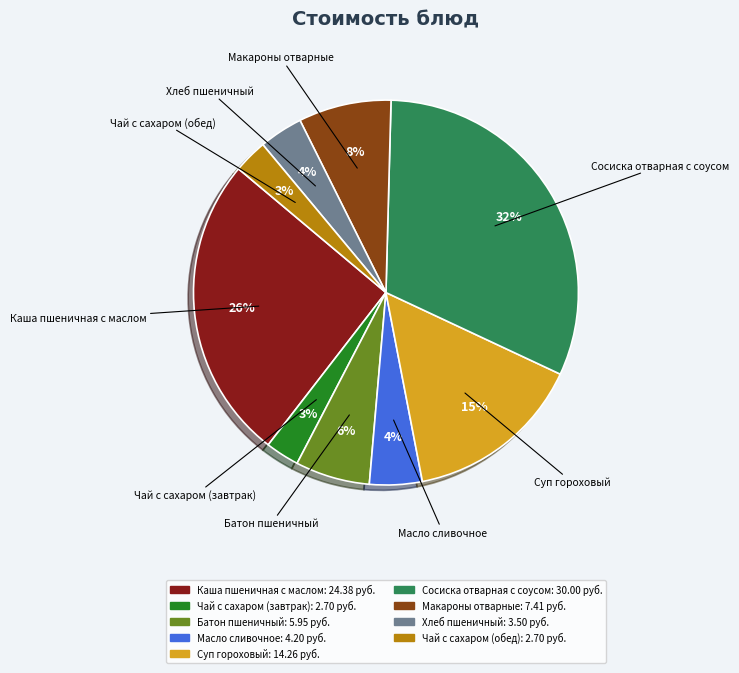

How many slices are in this pie chart?

9